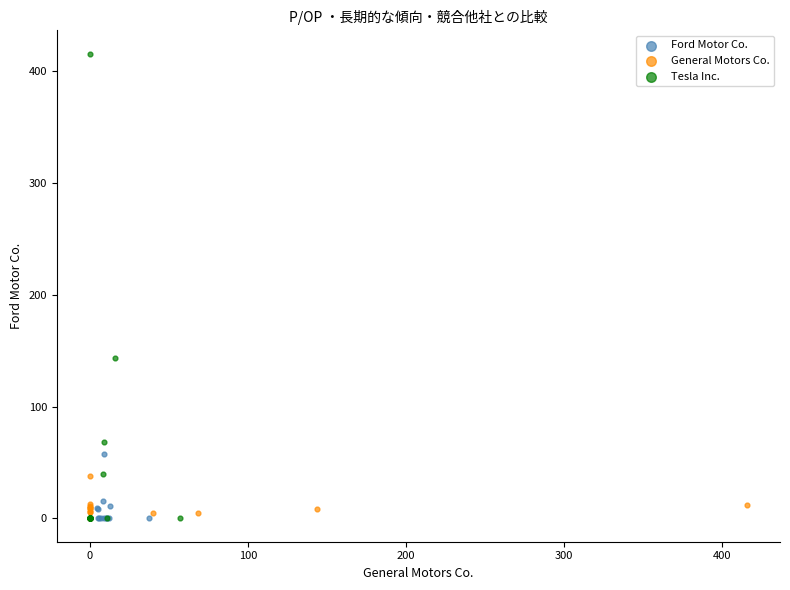

Which series contains the highest Y value?

Tesla Inc.